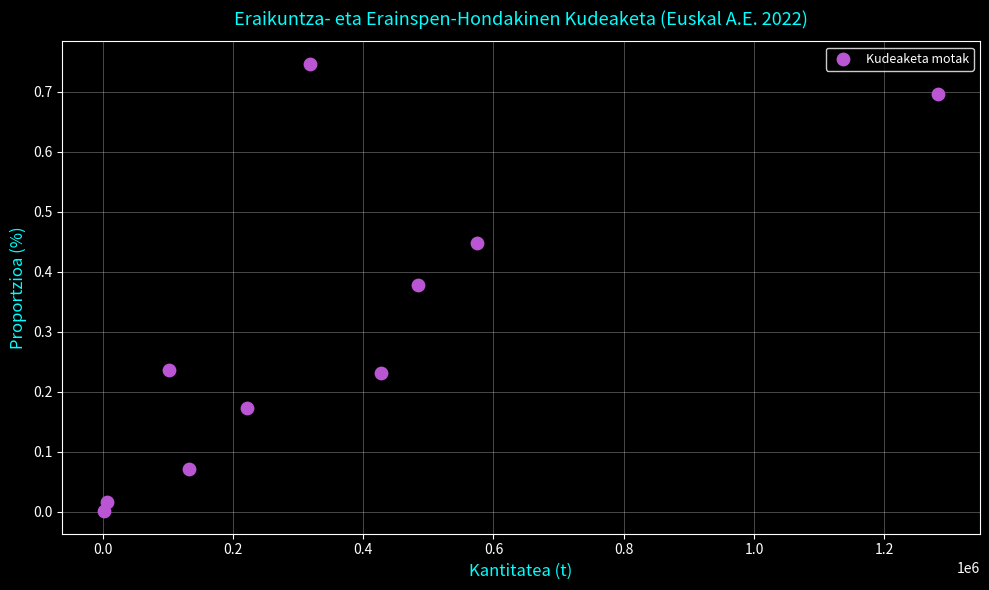

What is the average Y value?

0.3